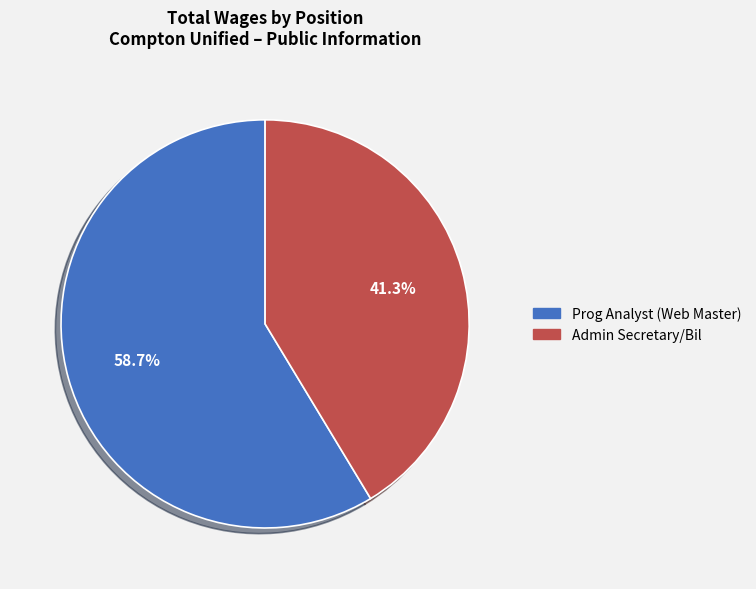

Rank the categories by value from lowest to highest.

Admin Secretary/Bil, Prog Analyst (Web Master)